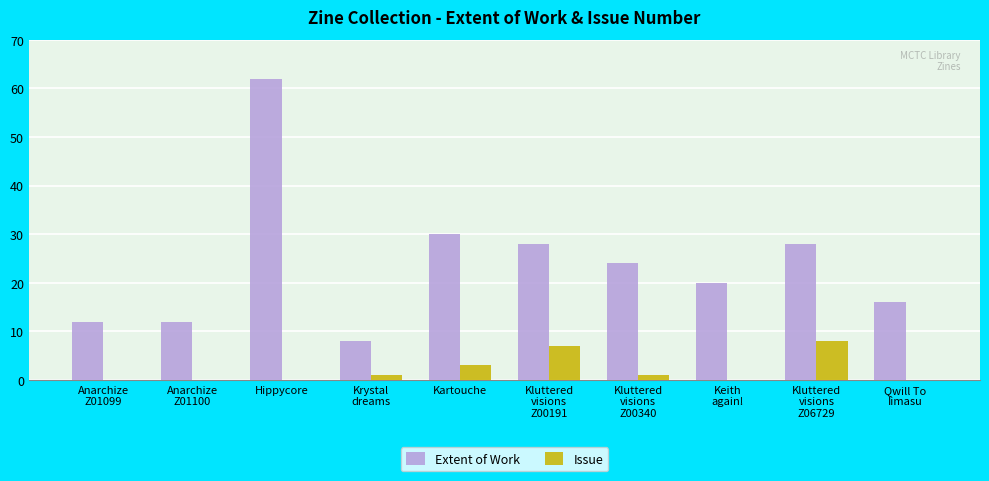

Where is Issue nearest to the value 4?

Kartouche